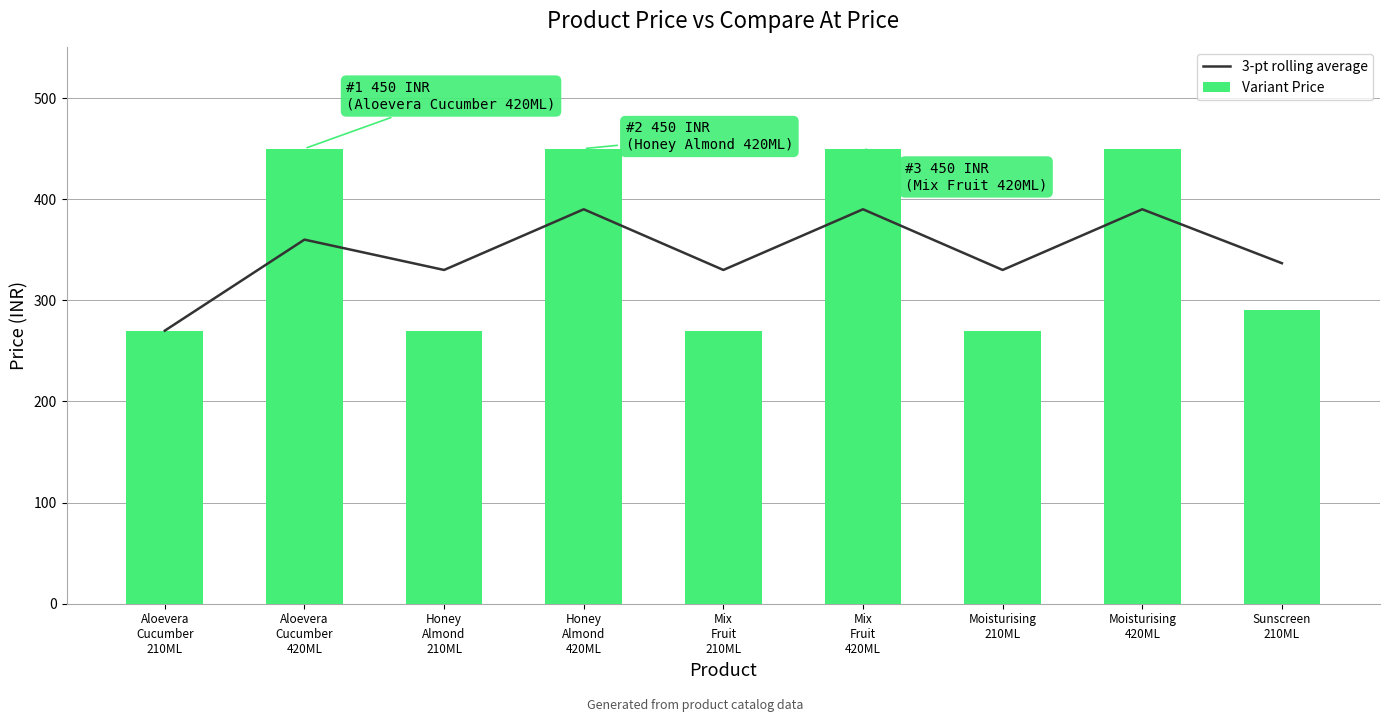

What are all the series names shown in the legend?

3-pt rolling average, Variant Price